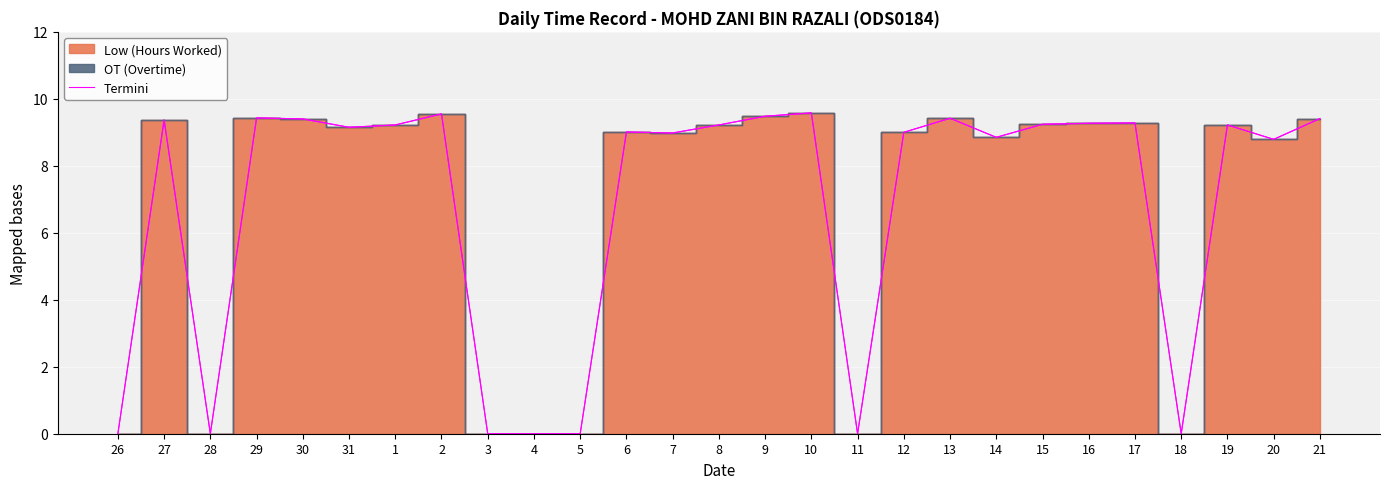

What is the sum of the values at 1 and 6?

18.2